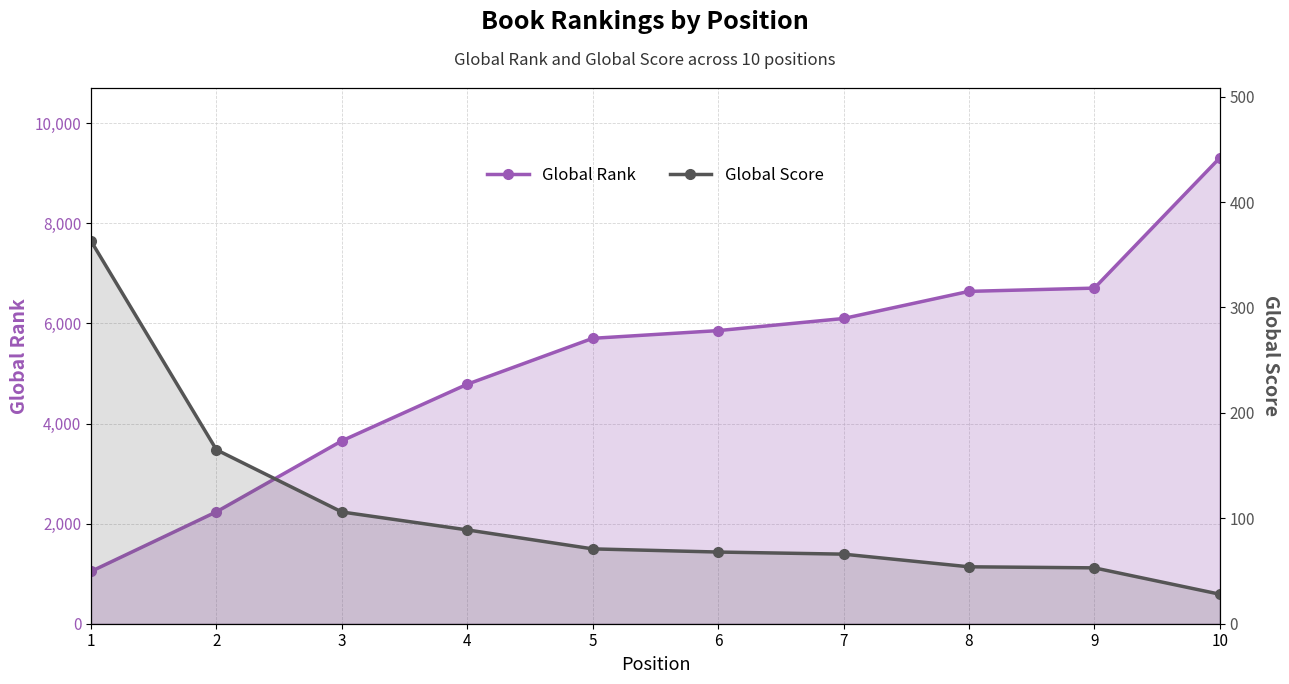

Reading left to right, transcribe all the data shown in this chart.

Global Rank: 1045	2236	3654	4785	5702	5856	6098	6640	6705	9307
Global Score: 363	165	106	89	71	68	66	54	53	28